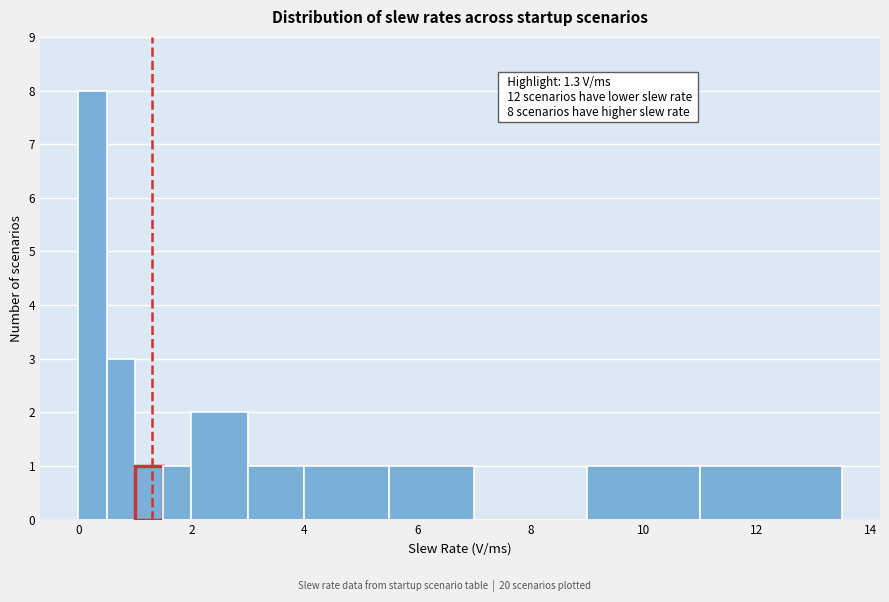

Around what value on the x-axis is the tallest bar? Give the approximate position of its centre, as read against the axis.

0.2